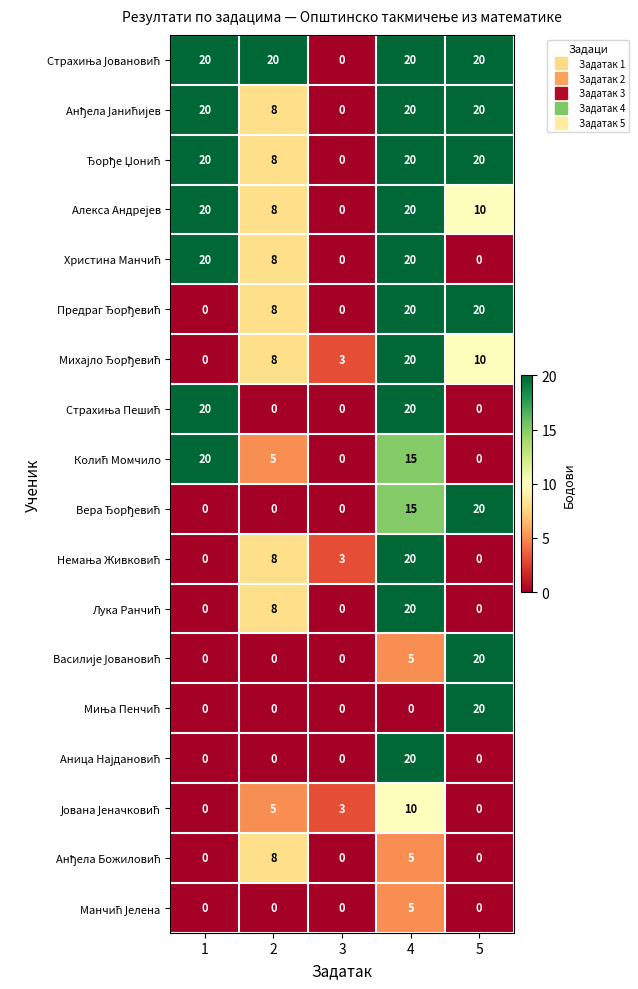

What is the spread (max minus min) of values at 1?

20